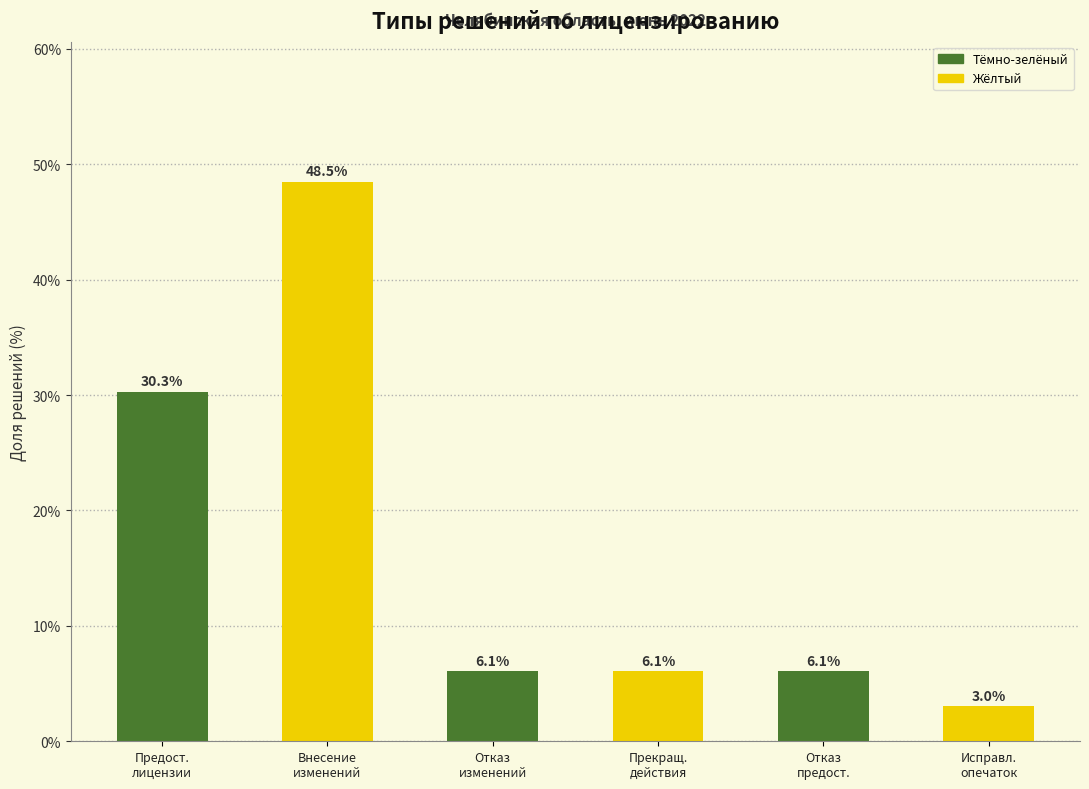

Reading left to right, list all the values displayed in this chart.

30.3	48.5	6.1	6.1	6.1	3.0